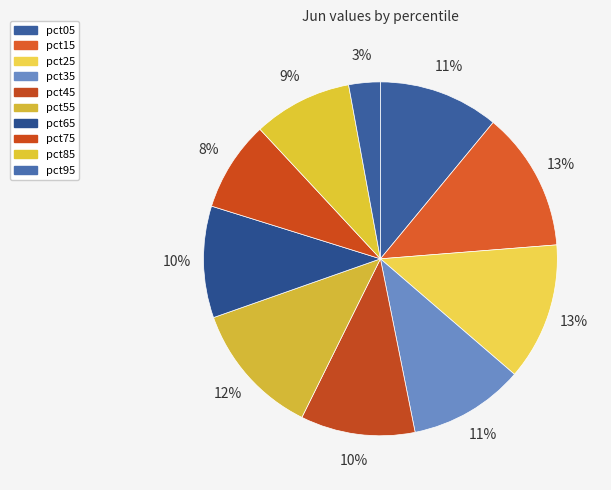

Does pct45 represent more than half of the total?

No